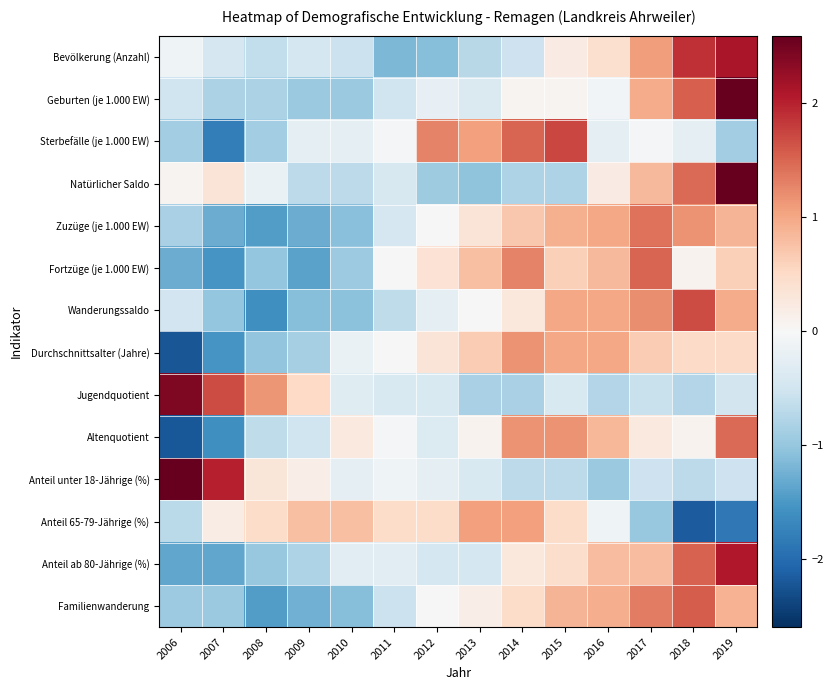

Reading left to right, transcribe all the data shown in this chart.

Bevölkerung (Anzahl): 2006=-0.1	2007=-0.4	2008=-0.6	2009=-0.5	2010=-0.6	2011=-1.2	2012=-1.1	2013=-0.7	2014=-0.5	2015=0.2	2016=0.4	2017=1.1	2018=1.9	2019=2.1
Geburten (je 1.000 EW): 2006=-0.5	2007=-0.8	2008=-0.8	2009=-1.0	2010=-1.0	2011=-0.5	2012=-0.2	2013=-0.4	2014=0.1	2015=0.1	2016=-0.1	2017=1.0	2018=1.6	2019=2.6
Sterbefälle (je 1.000 EW): 2006=-0.9	2007=-1.8	2008=-0.9	2009=-0.3	2010=-0.3	2011=-0.0	2012=1.3	2013=1.1	2014=1.5	2015=1.7	2016=-0.3	2017=-0.0	2018=-0.3	2019=-0.9
Natürlicher Saldo: 2006=0.1	2007=0.3	2008=-0.2	2009=-0.7	2010=-0.7	2011=-0.4	2012=-0.9	2013=-1.0	2014=-0.8	2015=-0.8	2016=0.2	2017=0.8	2018=1.5	2019=2.6
Zuzüge (je 1.000 EW): 2006=-0.8	2007=-1.3	2008=-1.5	2009=-1.3	2010=-1.1	2011=-0.4	2012=-0.0	2013=0.3	2014=0.7	2015=0.9	2016=1.0	2017=1.4	2018=1.2	2019=0.9
Fortzüge (je 1.000 EW): 2006=-1.3	2007=-1.5	2008=-1.0	2009=-1.4	2010=-0.9	2011=0.0	2012=0.4	2013=0.8	2014=1.3	2015=0.6	2016=0.8	2017=1.5	2018=0.1	2019=0.6
Wanderungssaldo: 2006=-0.5	2007=-1.0	2008=-1.6	2009=-1.1	2010=-1.1	2011=-0.7	2012=-0.3	2013=0.0	2014=0.3	2015=1.0	2016=1.0	2017=1.2	2018=1.7	2019=1.0
Durchschnittsalter (Jahre): 2006=-2.2	2007=-1.5	2008=-1.0	2009=-0.9	2010=-0.2	2011=-0.0	2012=0.3	2013=0.7	2014=1.2	2015=1.0	2016=1.0	2017=0.7	2018=0.5	2019=0.5
Jugendquotient: 2006=2.4	2007=1.7	2008=1.1	2009=0.5	2010=-0.3	2011=-0.4	2012=-0.4	2013=-0.8	2014=-0.8	2015=-0.4	2016=-0.8	2017=-0.6	2018=-0.8	2019=-0.5
Altenquotient: 2006=-2.2	2007=-1.6	2008=-0.7	2009=-0.5	2010=0.3	2011=-0.1	2012=-0.4	2013=0.1	2014=1.2	2015=1.2	2016=0.9	2017=0.3	2018=0.1	2019=1.5
Anteil unter 18-Jährige (%): 2006=2.6	2007=2.0	2008=0.3	2009=0.2	2010=-0.3	2011=-0.1	2012=-0.3	2013=-0.4	2014=-0.7	2015=-0.7	2016=-1.0	2017=-0.5	2018=-0.7	2019=-0.5
Anteil 65-79-Jährige (%): 2006=-0.7	2007=0.2	2008=0.5	2009=0.8	2010=0.8	2011=0.5	2012=0.5	2013=1.1	2014=1.1	2015=0.5	2016=-0.1	2017=-1.0	2018=-2.2	2019=-1.9
Anteil ab 80-Jährige (%): 2006=-1.3	2007=-1.3	2008=-1.0	2009=-0.8	2010=-0.3	2011=-0.3	2012=-0.4	2013=-0.4	2014=0.3	2015=0.4	2016=0.8	2017=0.8	2018=1.5	2019=2.1
Familienwanderung: 2006=-0.9	2007=-1.0	2008=-1.5	2009=-1.3	2010=-1.1	2011=-0.6	2012=0.0	2013=0.2	2014=0.5	2015=0.9	2016=1.0	2017=1.3	2018=1.6	2019=0.9